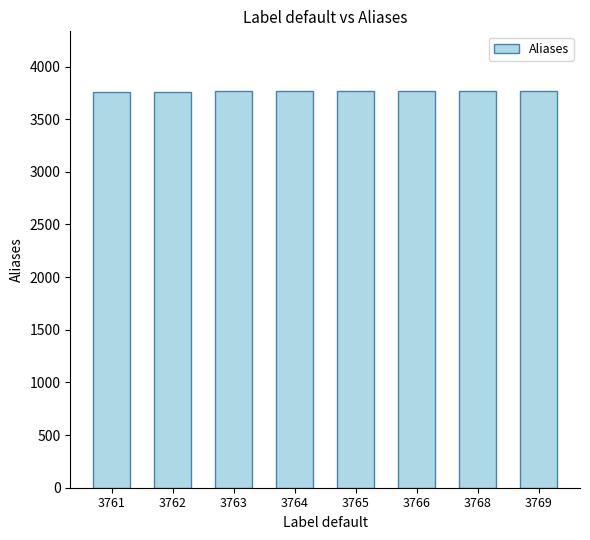

What is the sum of all values?

30118